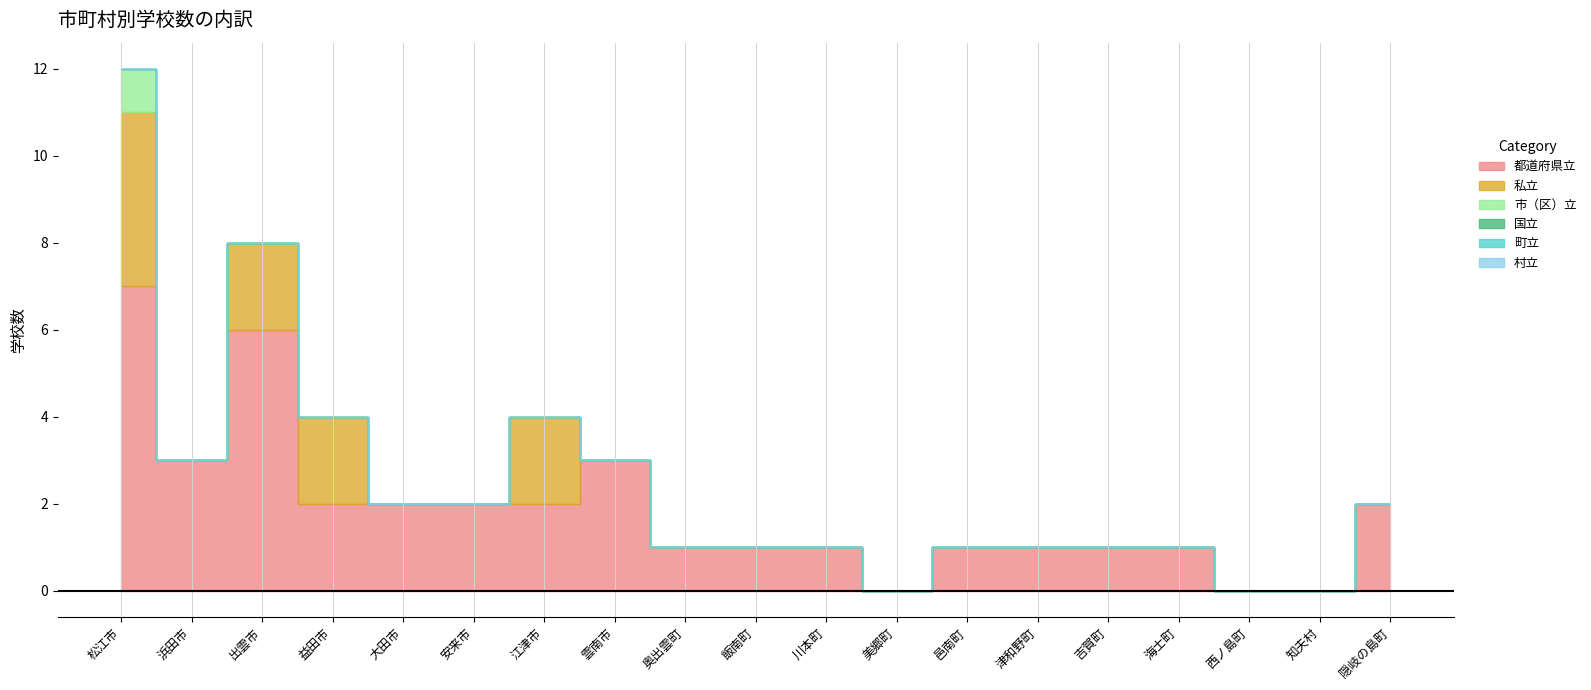

True or false: 都道府県立 has a value of 1 at 津和野町.

False